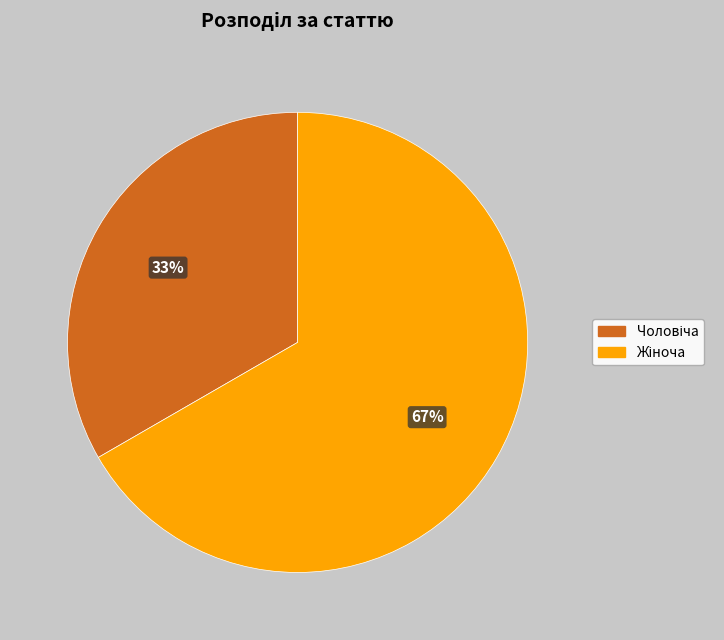

To the nearest percent, what is the average slice percentage?

50%